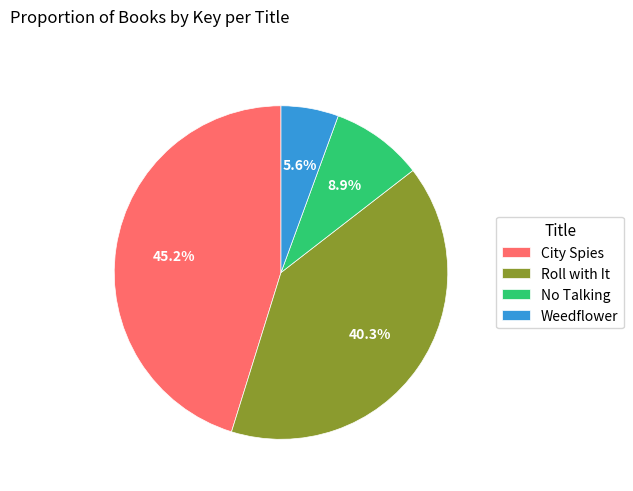

Approximately how many times larger is the value at Weedflower compared to No Talking?

0.6